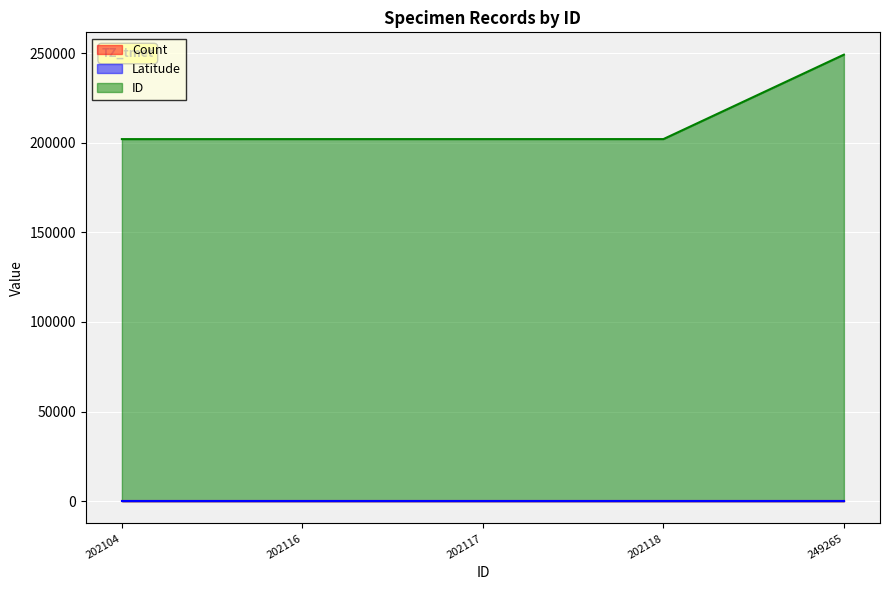

What is the greatest value displayed?

249265.0